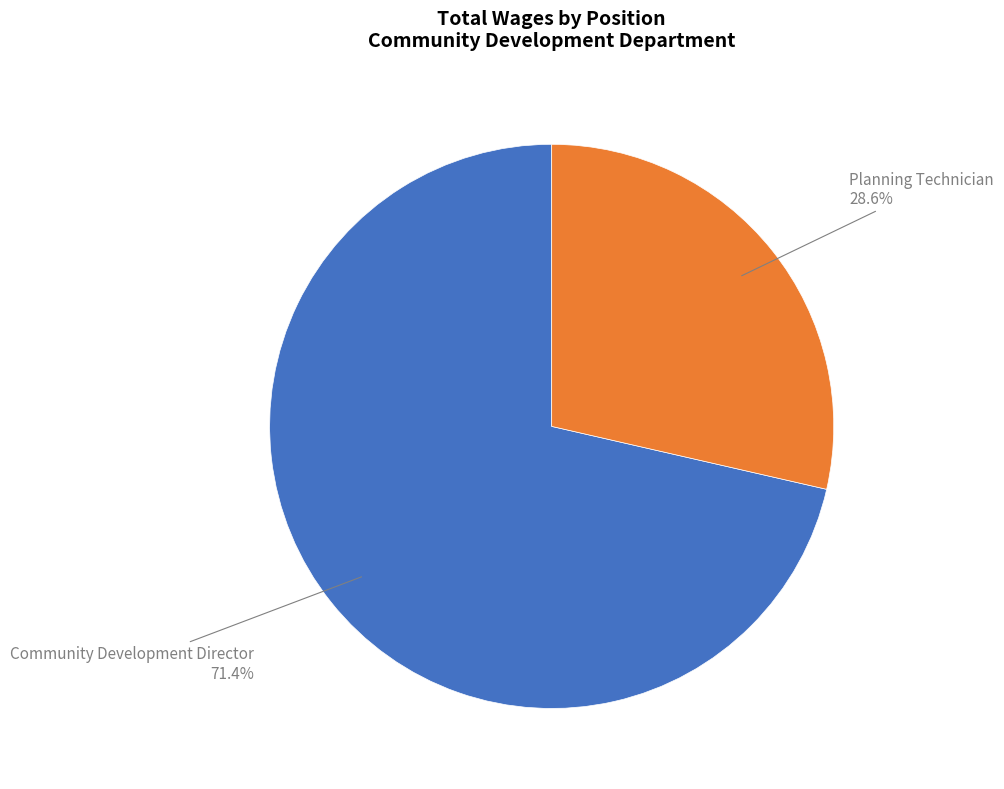

Is the sum of Community Development Director and Planning Technician greater than half?

Yes